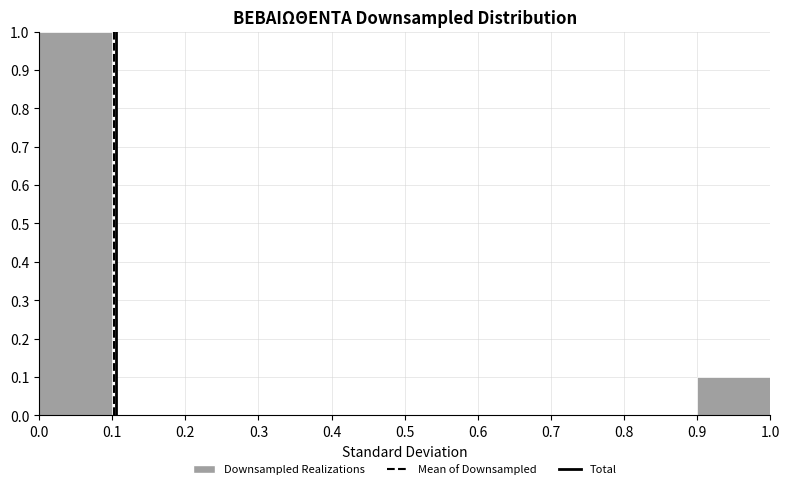

Over which range of the x-axis is the bar tallest?

0.0 to 0.1